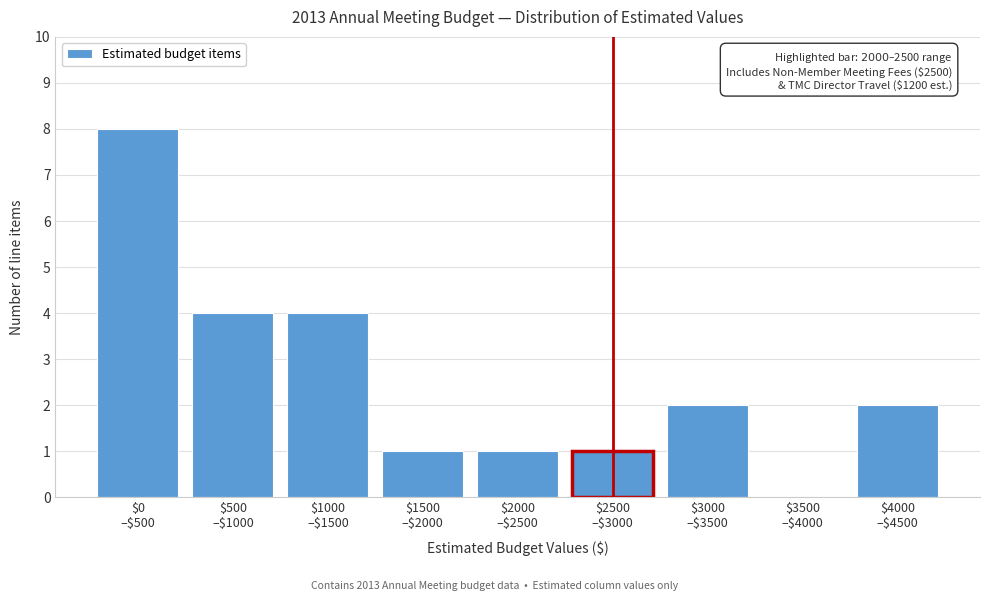

What is the sum of all values?

23